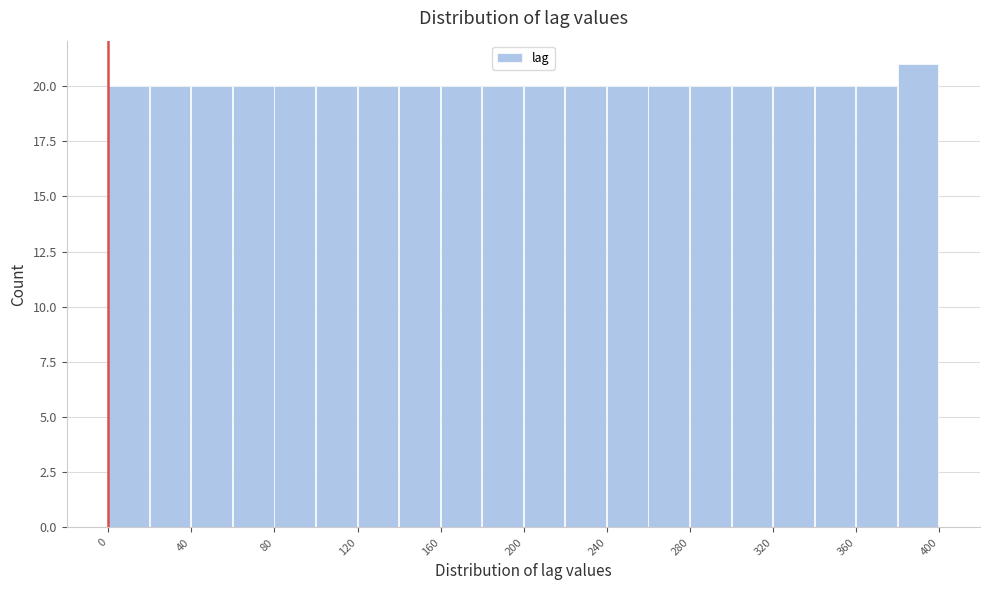

Reading left to right, list every bar in this chart as the range it spans on the x-axis followed by its height. The values are not printed on the chart, so give them approximately, as read against the axis.

0 to 20: 20
20 to 40: 20
40 to 60: 20
60 to 80: 20
80 to 100: 20
100 to 120: 20
120 to 140: 20
140 to 160: 20
160 to 180: 20
180 to 200: 20
200 to 220: 20
220 to 240: 20
240 to 260: 20
260 to 280: 20
280 to 300: 20
300 to 320: 20
320 to 340: 20
340 to 360: 20
360 to 380: 20
380 to 400: 21